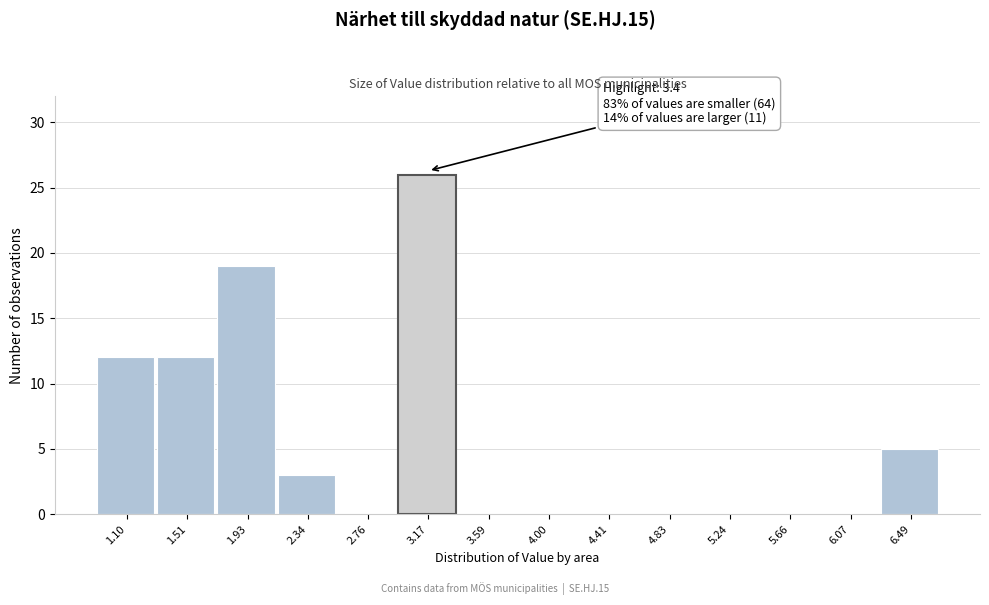

Reading left to right, what are all the values shown in this chart?

1.10=12	1.51=12	1.93=19	2.34=3	2.76=0	3.17=26	3.59=0	4.00=0	4.41=0	4.83=0	5.24=0	5.66=0	6.07=0	6.49=5